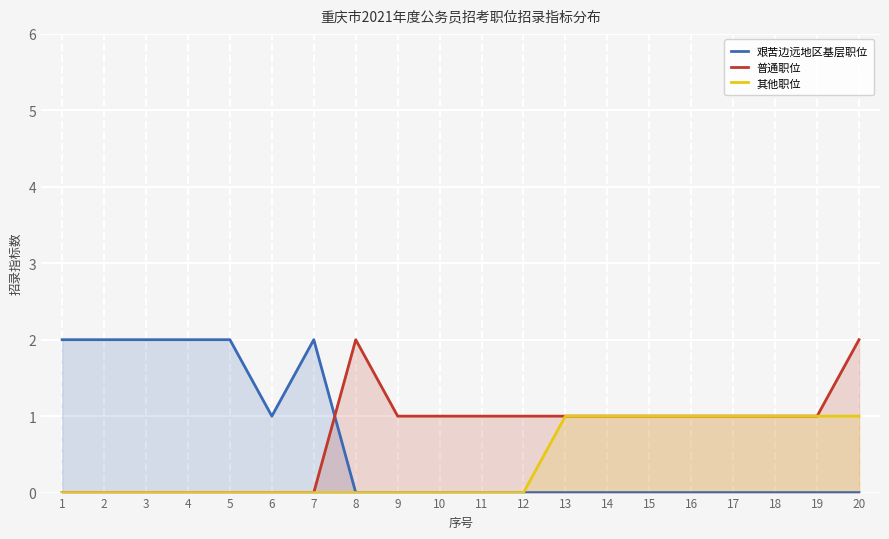

Rank the series at 8 from lowest to highest value.

艰苦边远地区基层职位, 其他职位, 普通职位